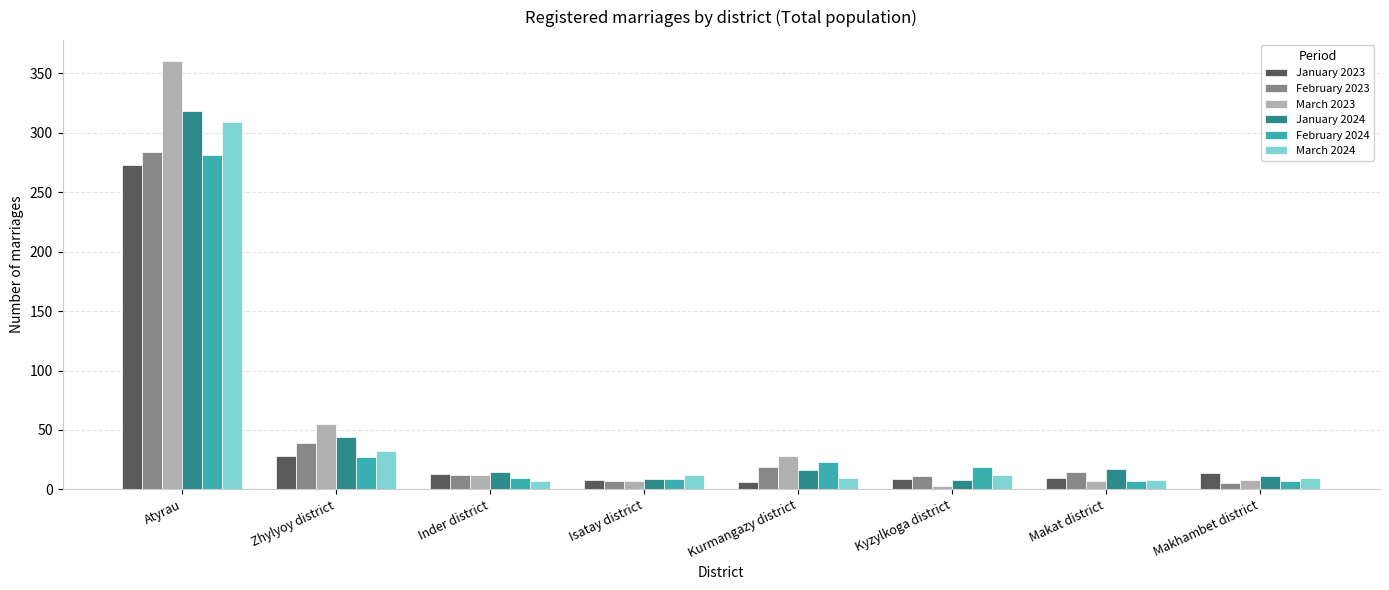

What is the value of the January 2023 bar at the 5th from the left?

6